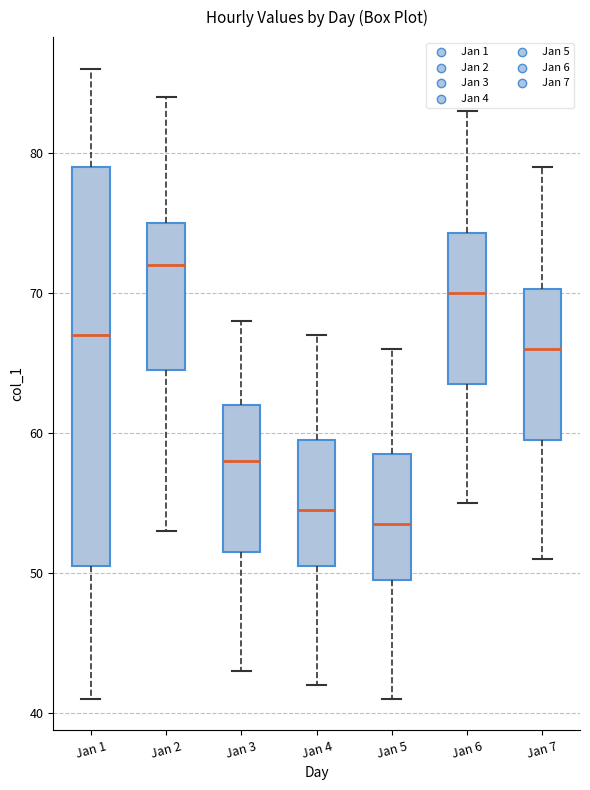

Which box's median line is the lowest?

Jan 5